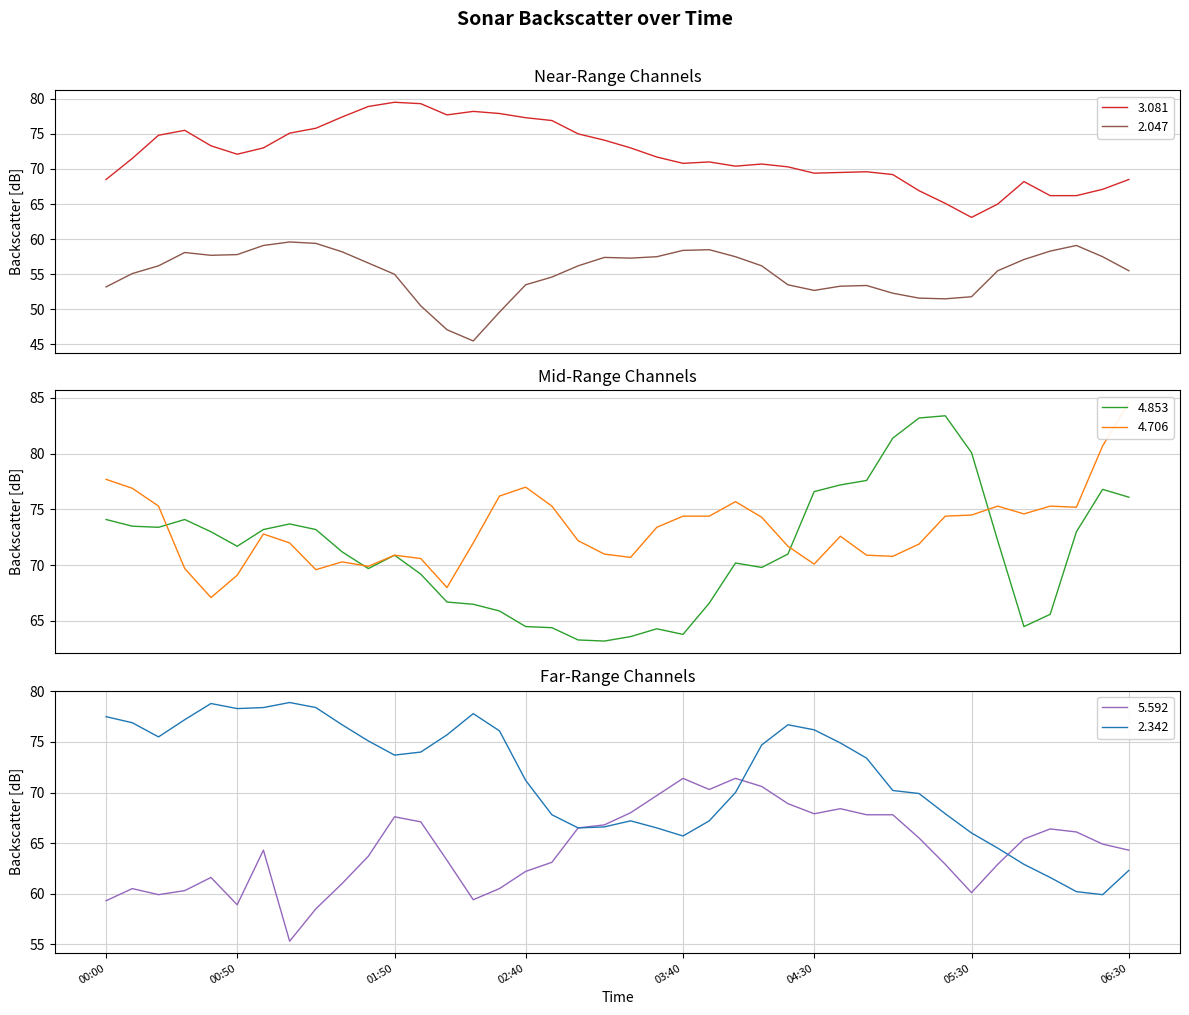

Which label corresponds to the smallest value in the chart?

2002/10/14 02:20